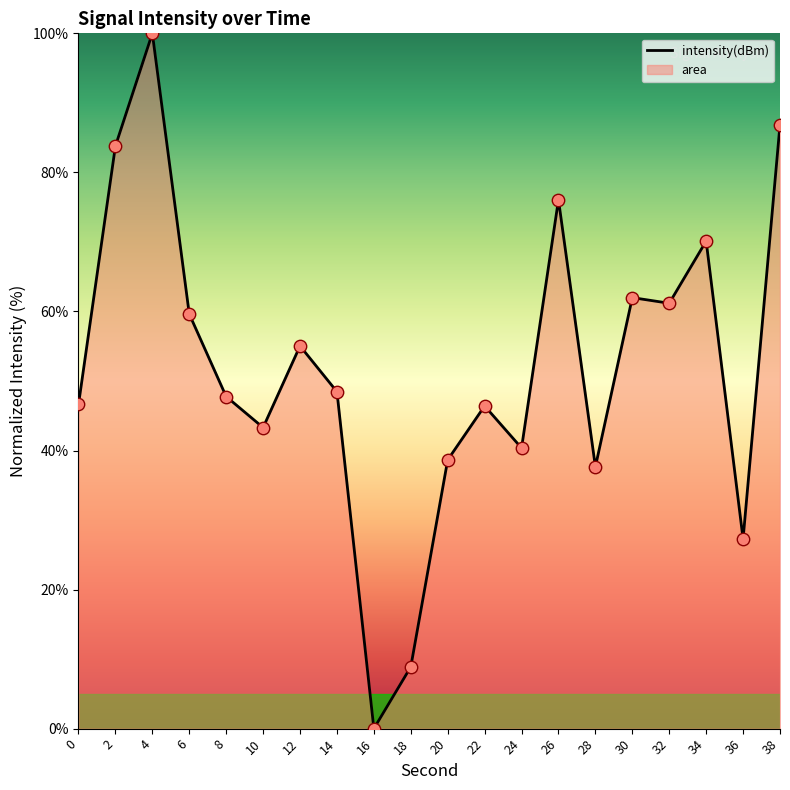

Approximately how many times larger is the value at 28 compared to 10?

0.9